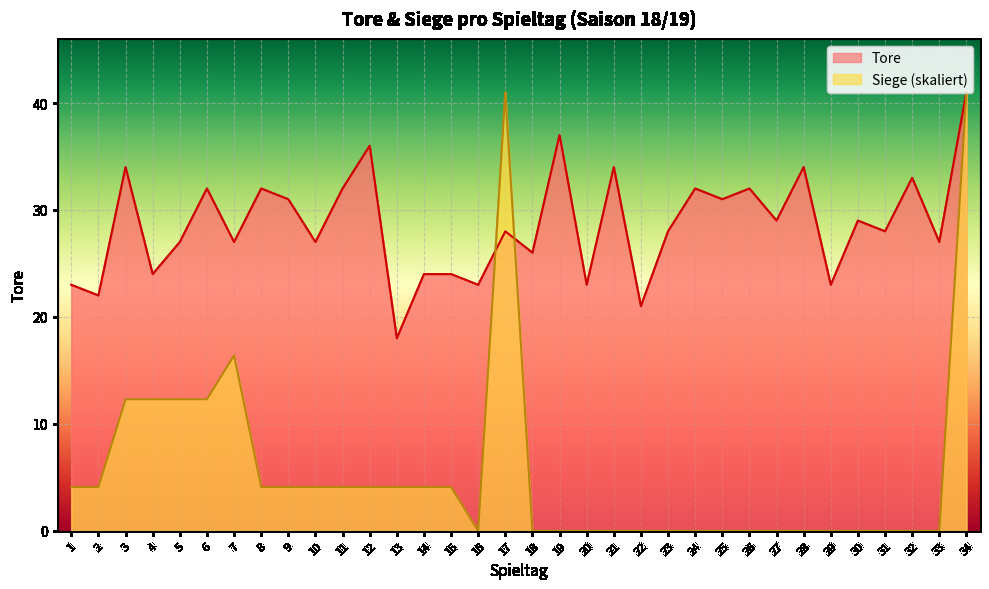

At which category does the data reach its first local valley?

2